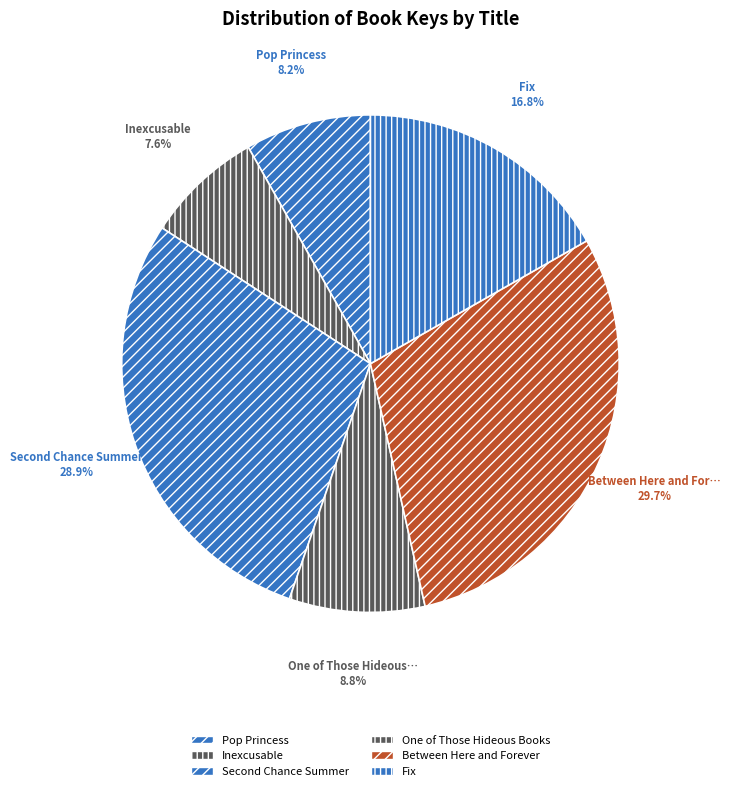

What is the total percentage of Pop Princess and Fix?

25.0%